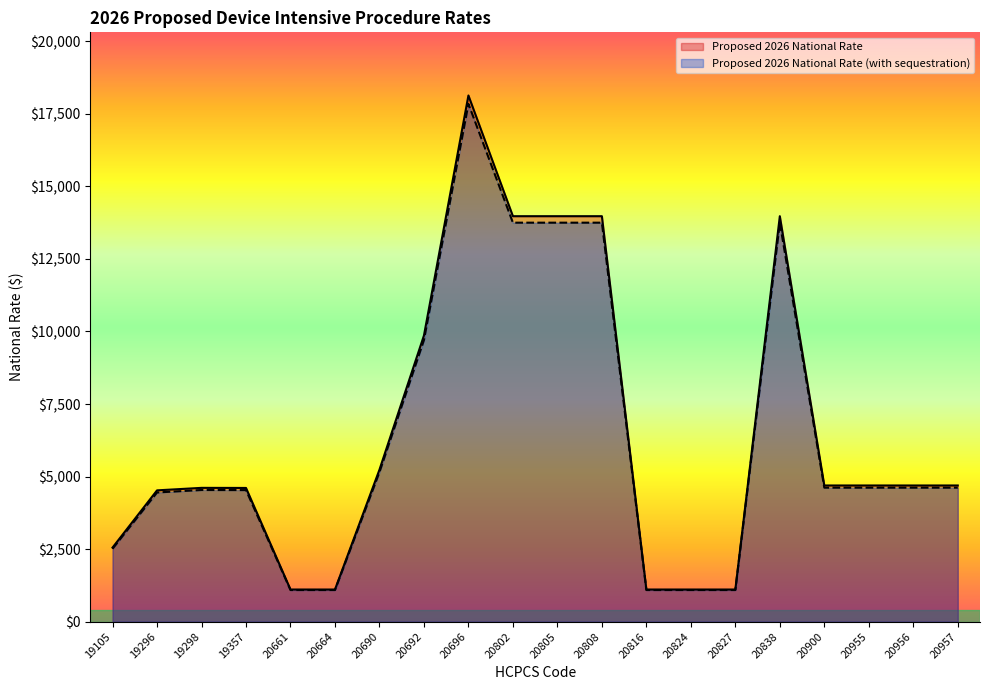

Which series has the widest spread of values?

Proposed 2026 National Rate